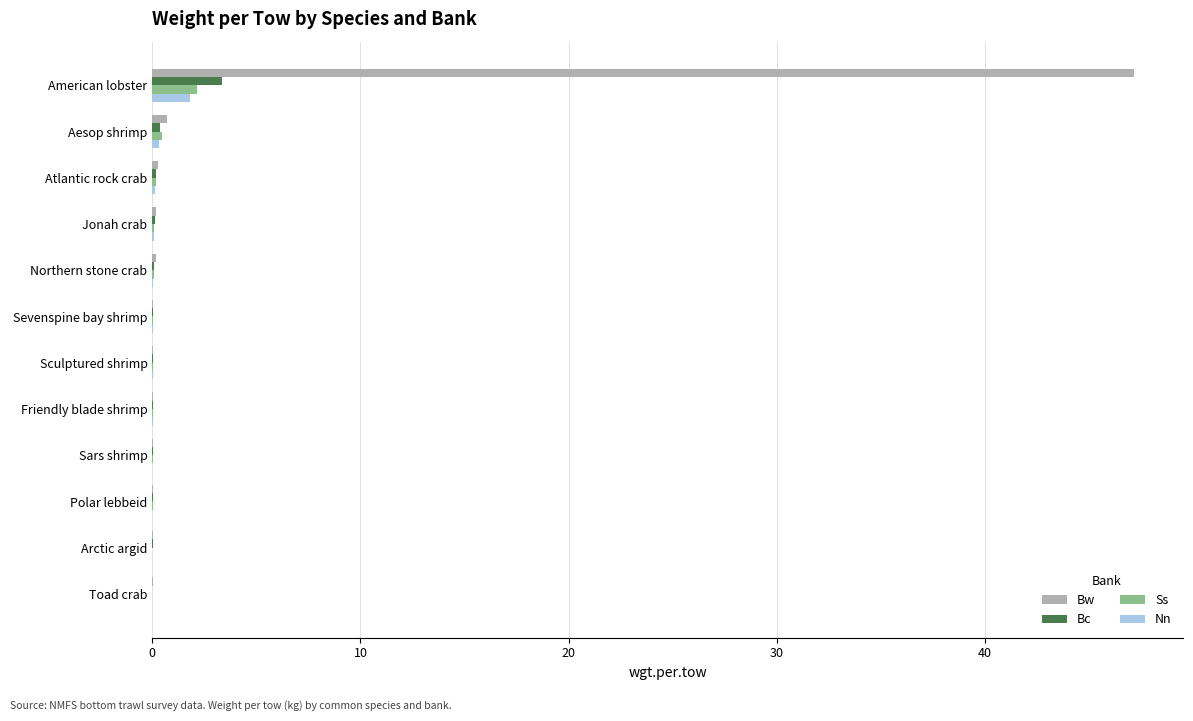

Which series has the largest total across all categories?

Bw